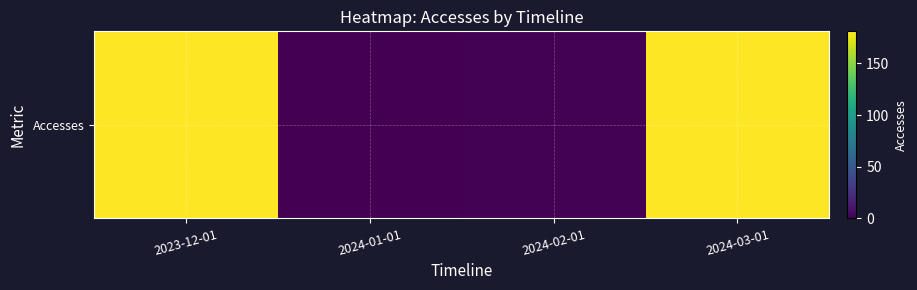

Is it true that the value at 2024-01-01 is -91?

False